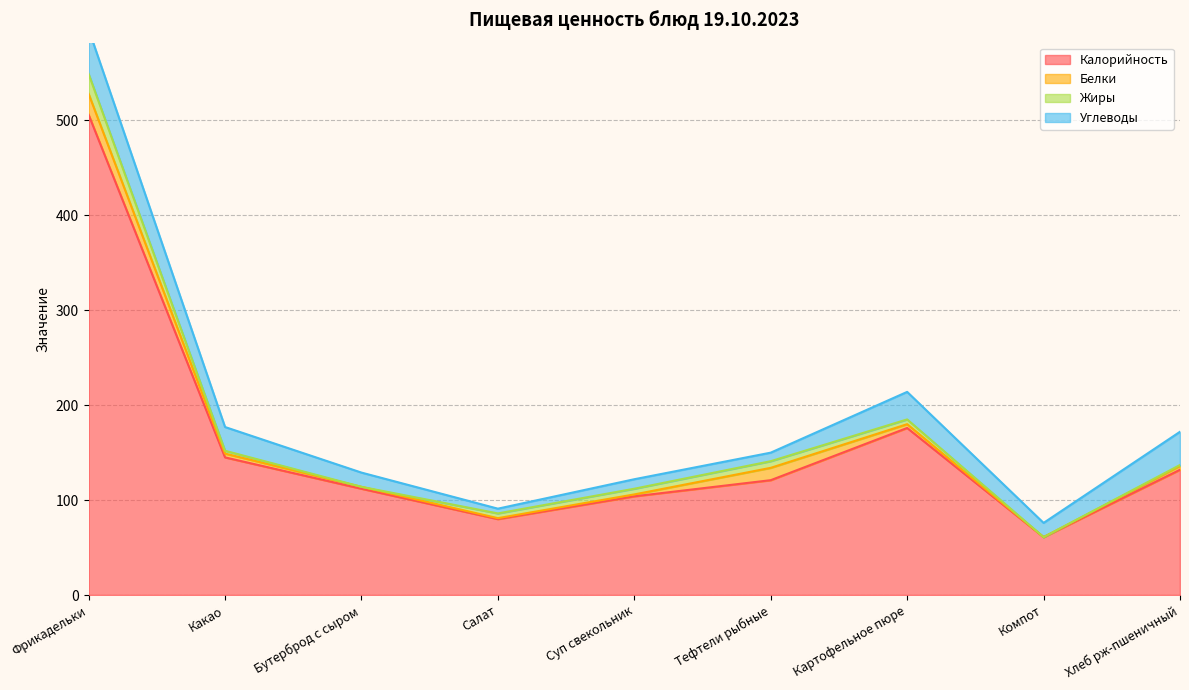

Read the Углеводы value at Суп свекольник, to the nearest 10.

10